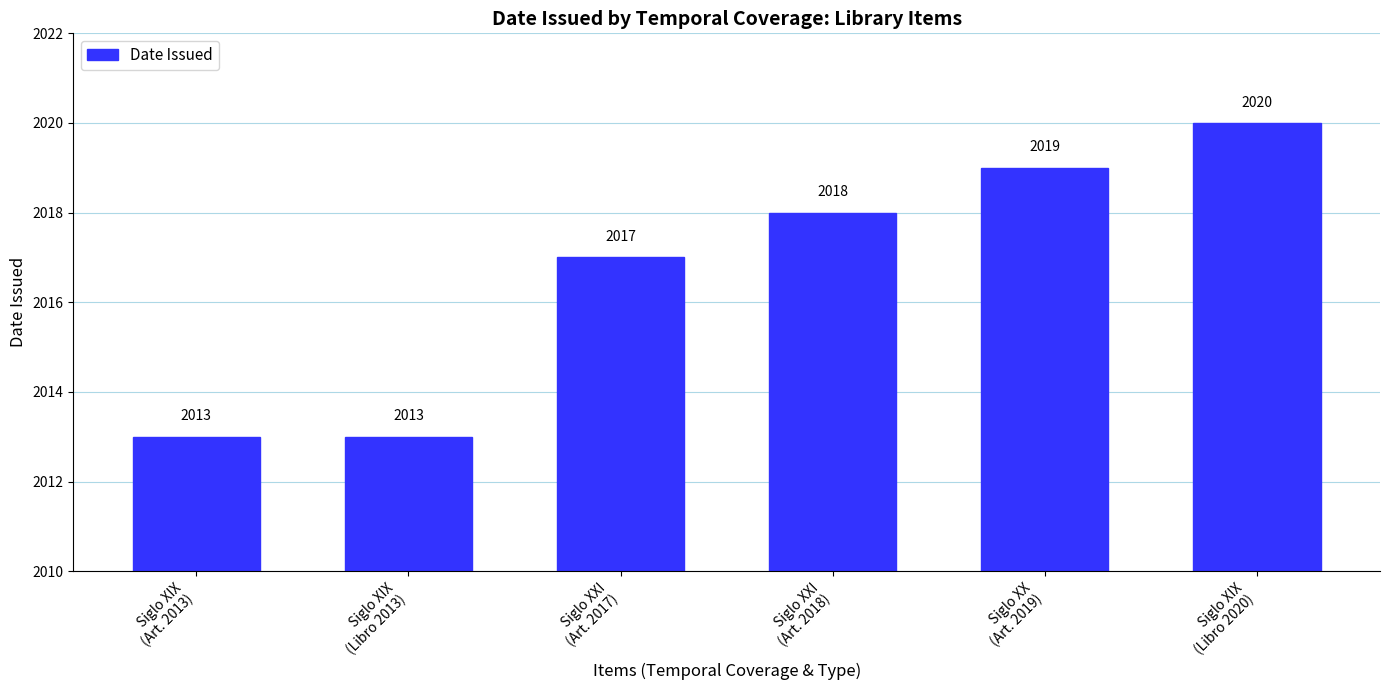

Count the number of categories in the chart.

6